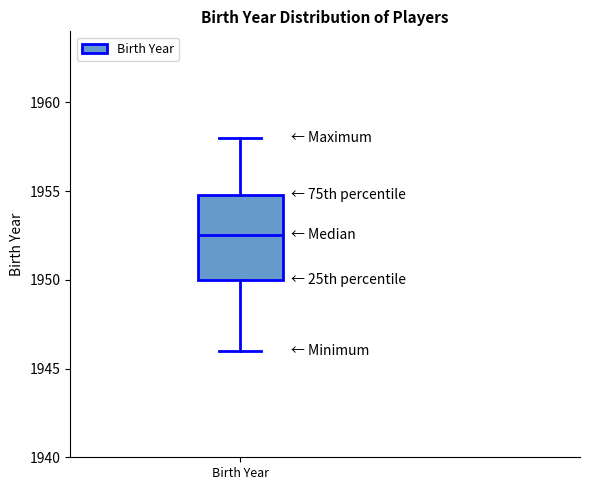

Transcribe this box plot: give where the median line is, the range the box spans, and where the two whiskers end, as read against the y-axis. The values are not printed on the chart, so give them approximately, as read against the axis.

median 1952.5, box 1950.0 to 1955.0, whiskers 1946.0 to 1958.0